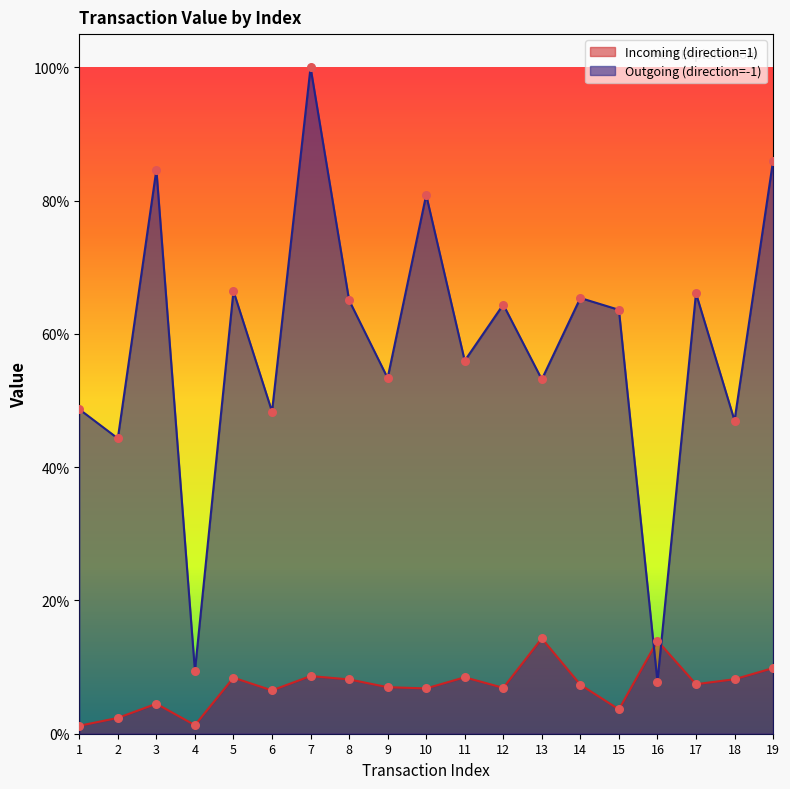

What are all the series names shown in the legend?

Incoming (direction=1), Outgoing (direction=-1)